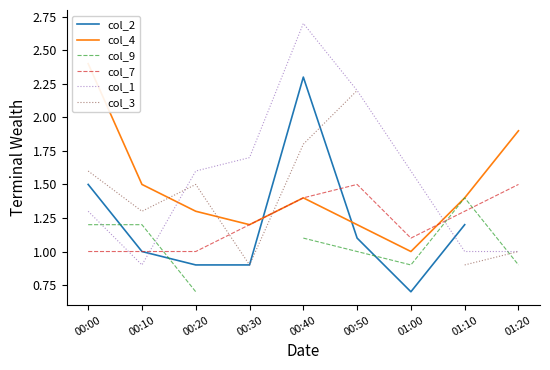

Which series ends up on top after the final intersection of col_2 and col_3?

col_3